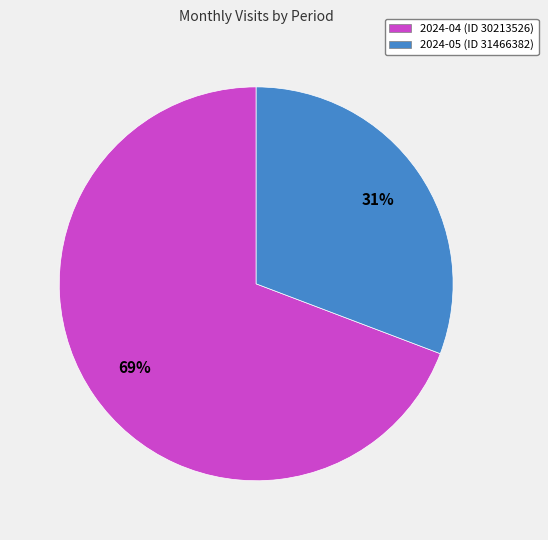

Between 2024-05 (ID 31466382) and 2024-04 (ID 30213526), which is larger?

2024-04 (ID 30213526)